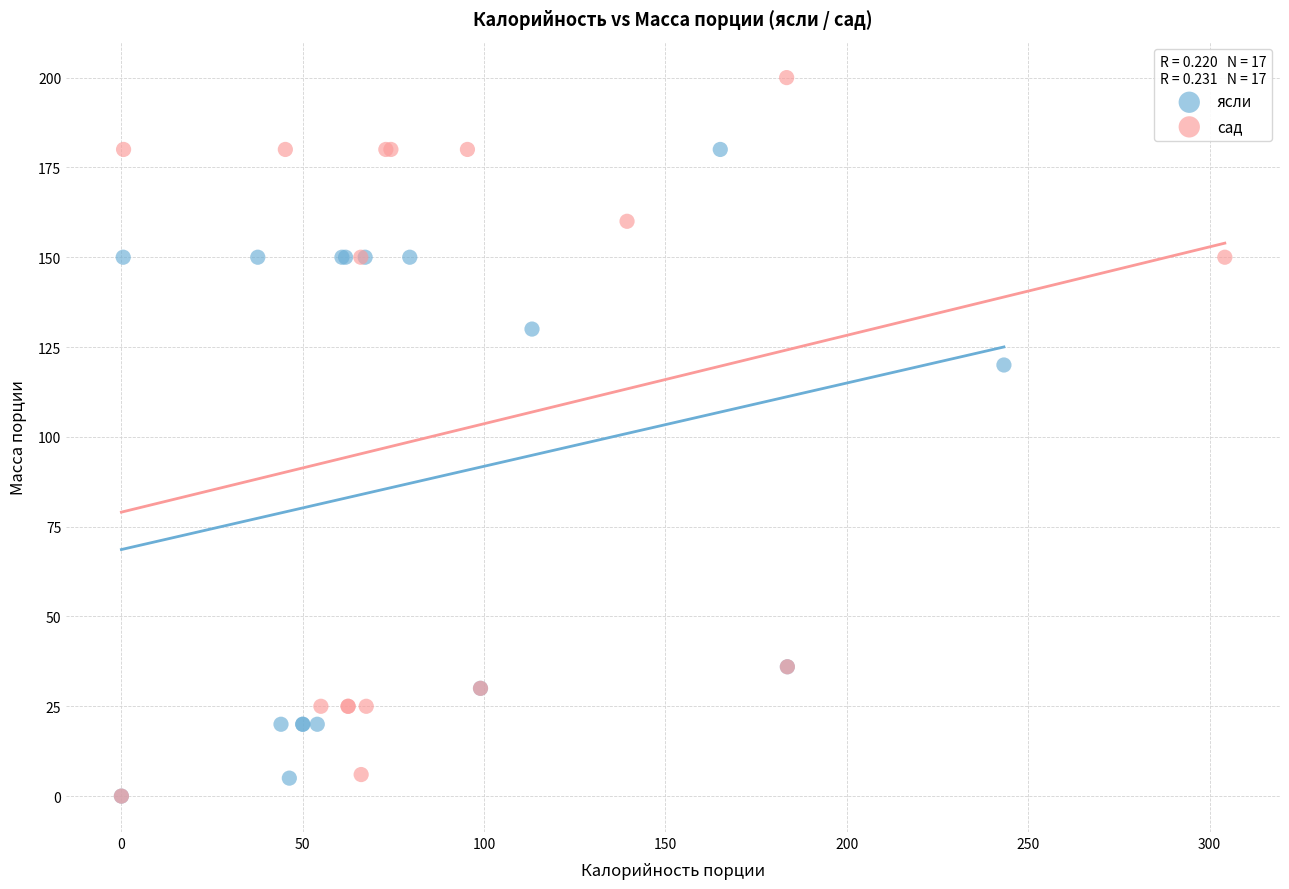

Which series contains the highest Y value?

сад